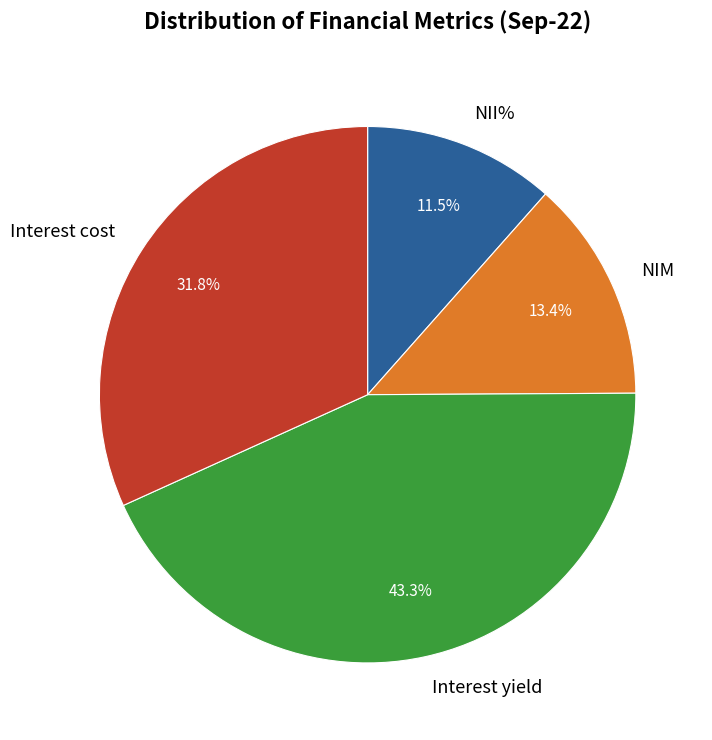

What portion of the pie excludes NIM?

86.6%